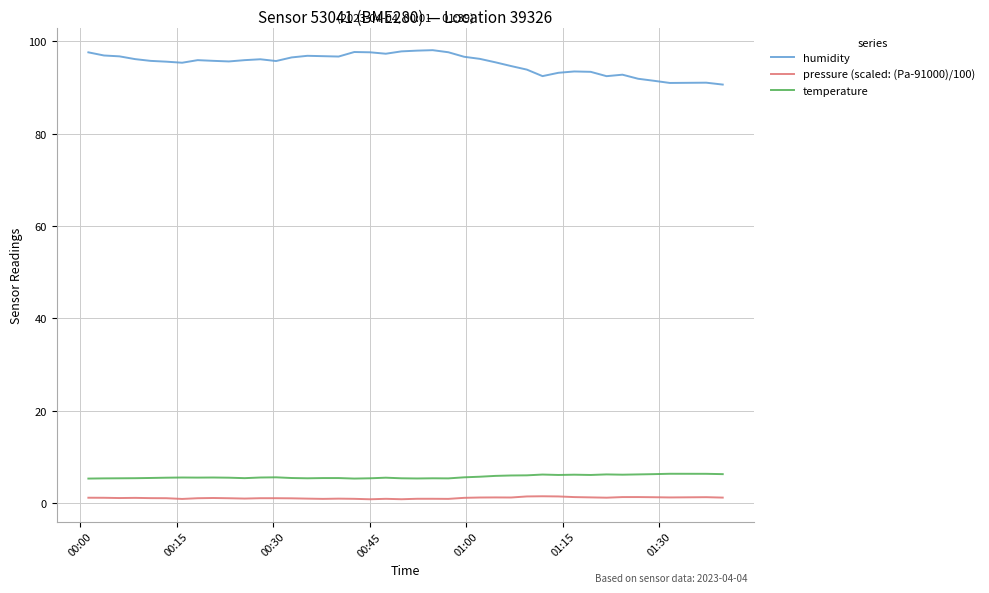

What is the minimum value for pressure (scaled: (Pa-91000)/100)?

0.8